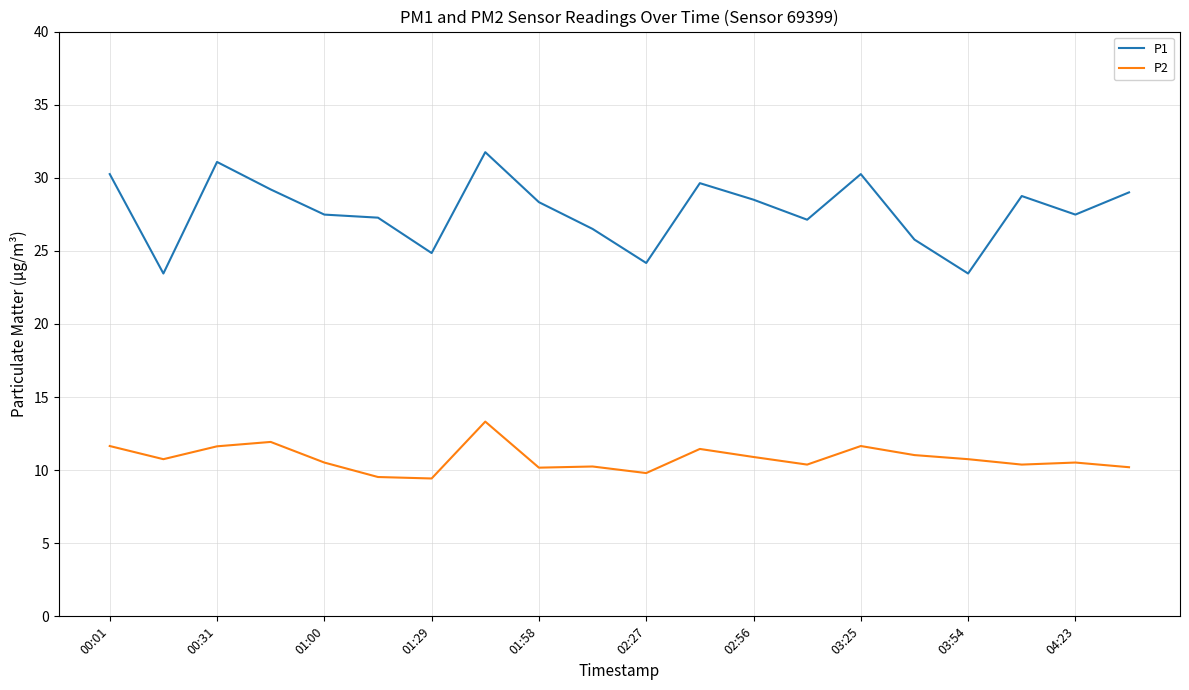

Which series has the widest spread of values?

P1